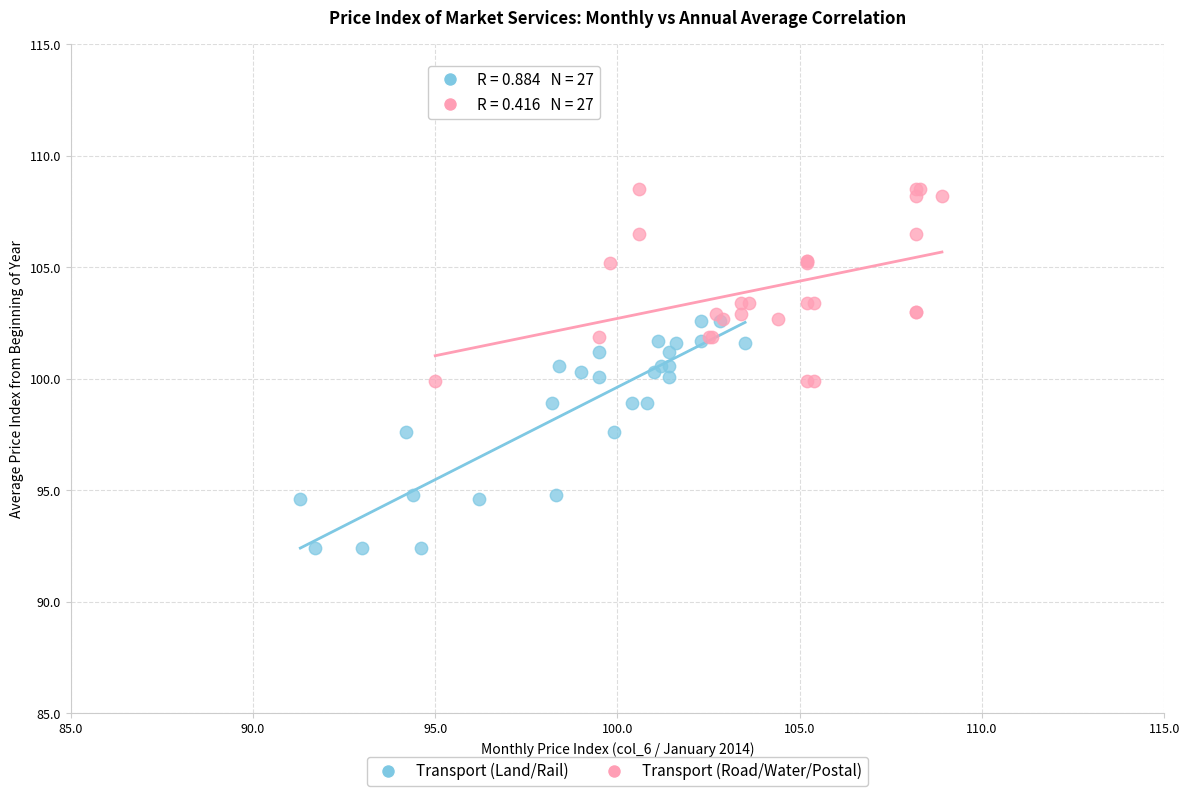

Which series reaches the maximum Y coordinate?

Transport (Road/Water/Postal)